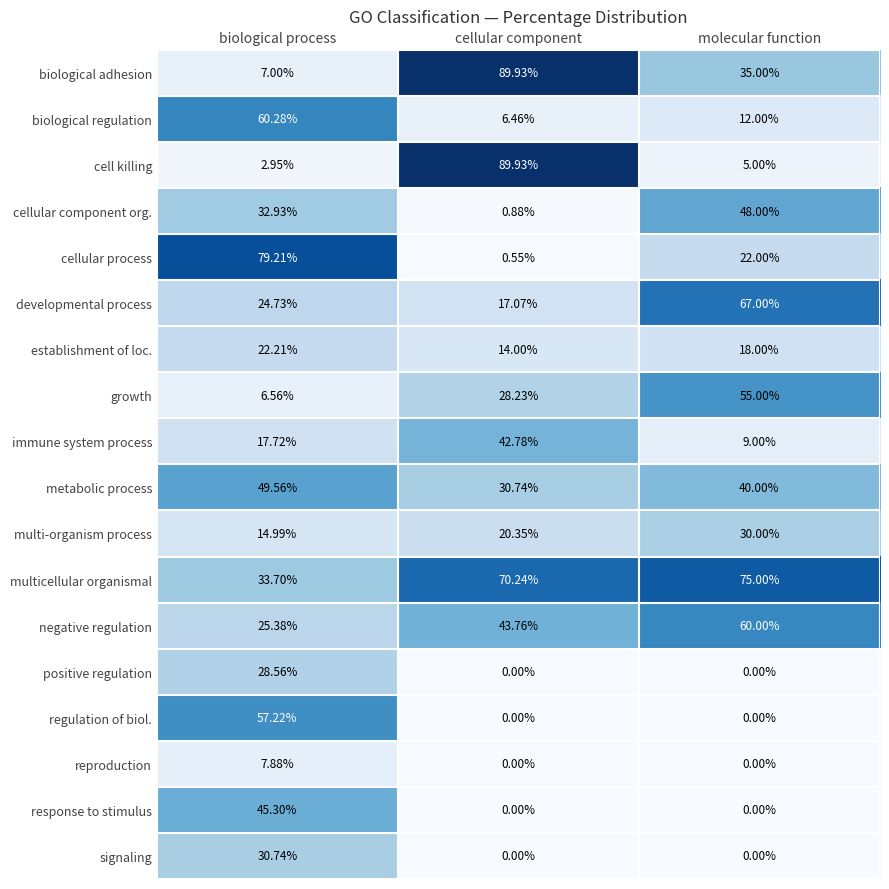

Rank the categories by negative regulation value from lowest to highest.

biological process, cellular component, molecular function